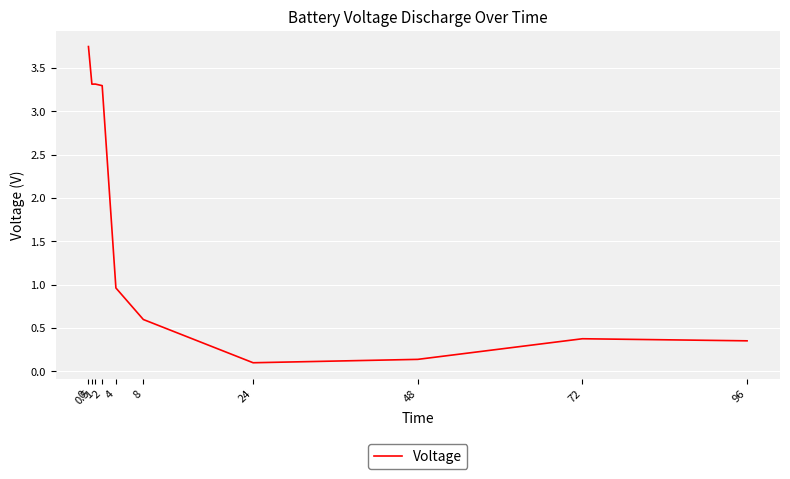

What is the maximum value shown in the chart?

3.7